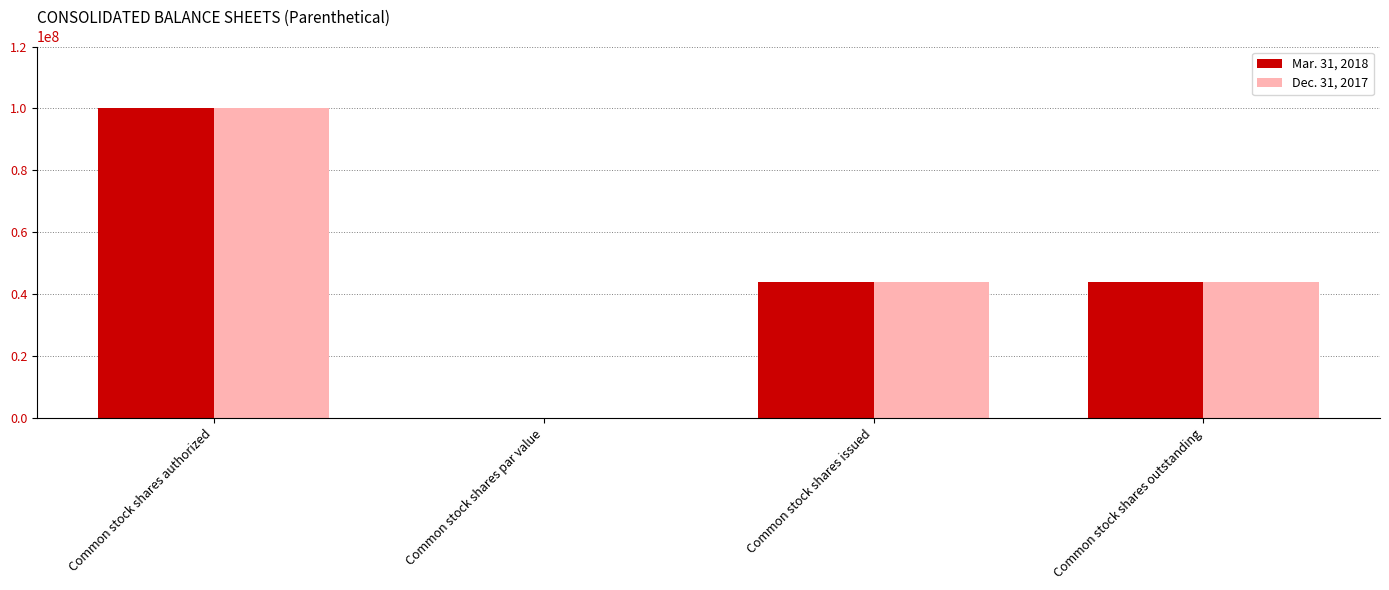

Which category has the highest value in the Dec. 31, 2017 series?

Common stock shares authorized